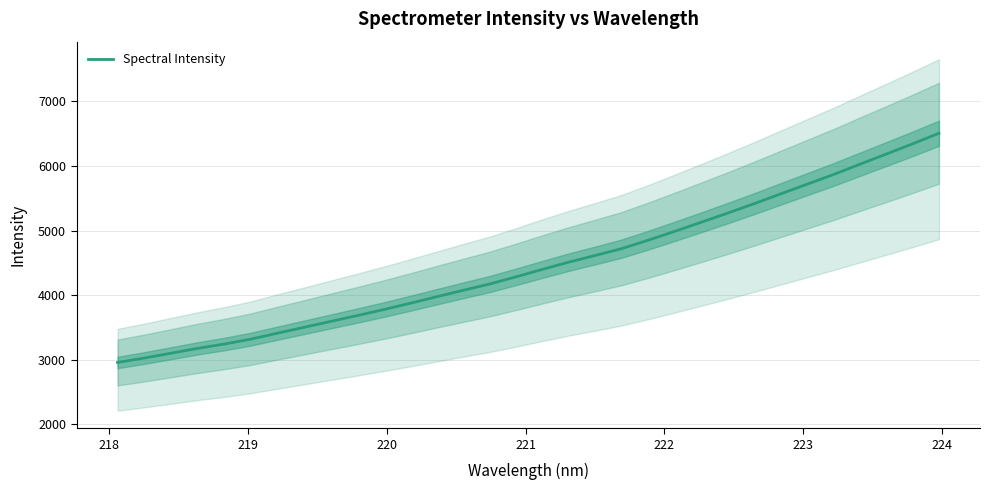

Is this an area chart (filled region under the line)?

No